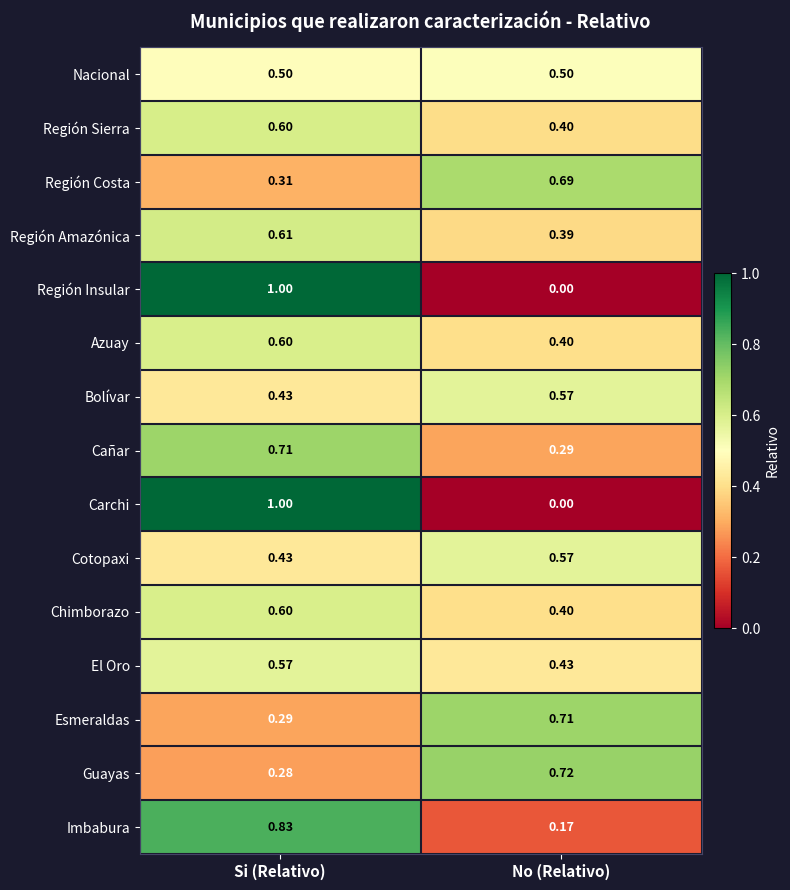

At which category is the sum across all series the highest?

Si (Relativo)